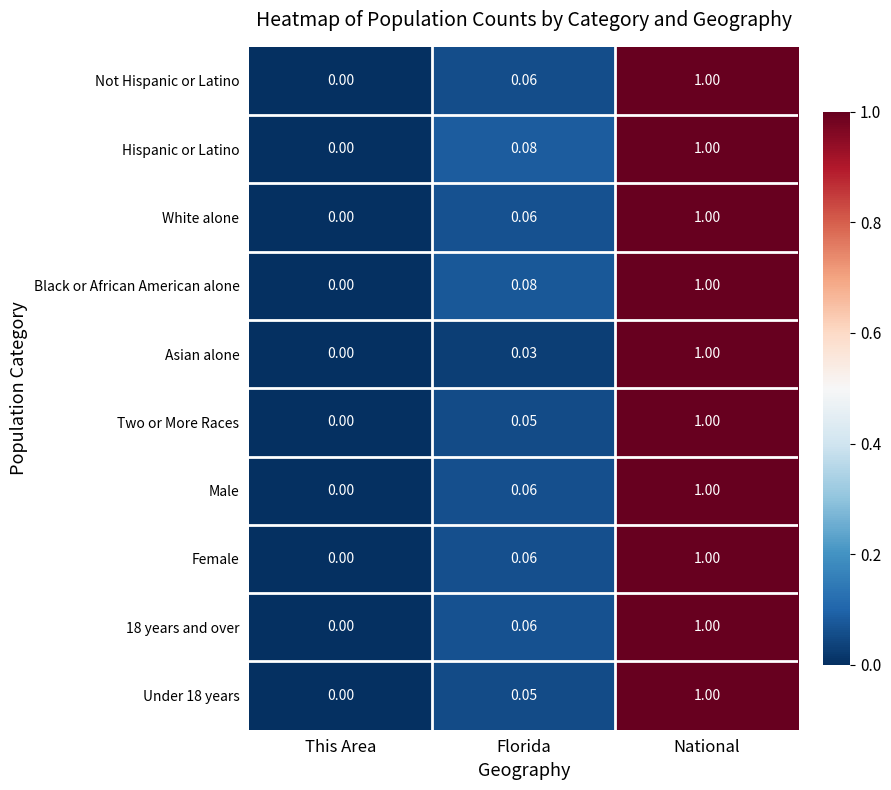

At which label is Two or More Races closest to 0?

This Area